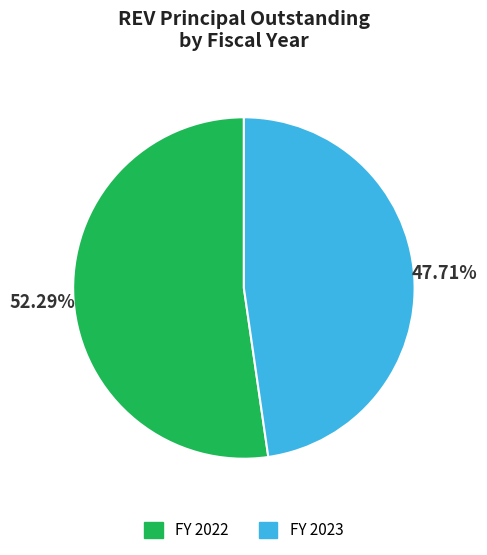

Is there any slice that represents more than half of the pie?

Yes